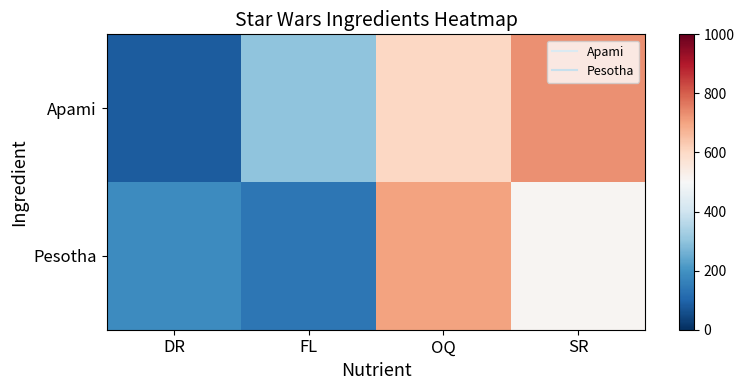

Count the number of categories in the chart.

4